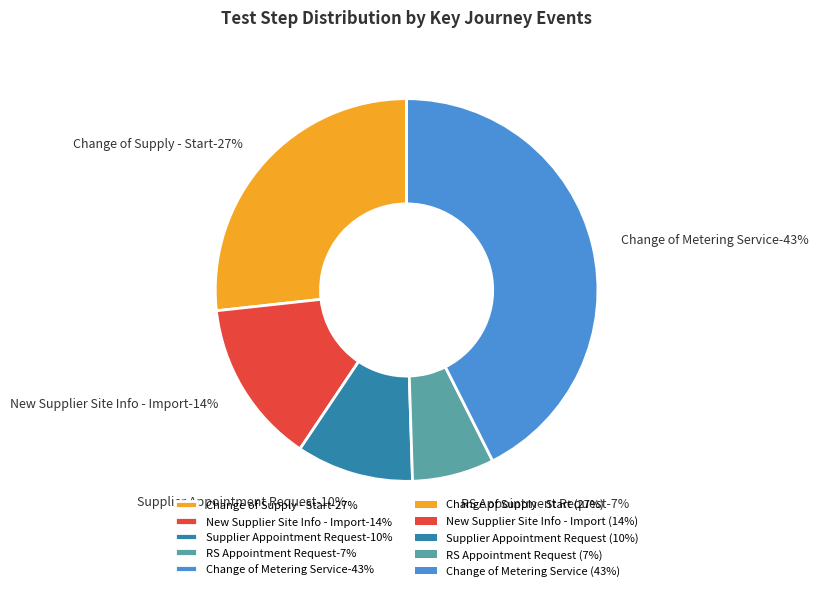

Is it true that Change of Metering Service is 43% of the pie?

True